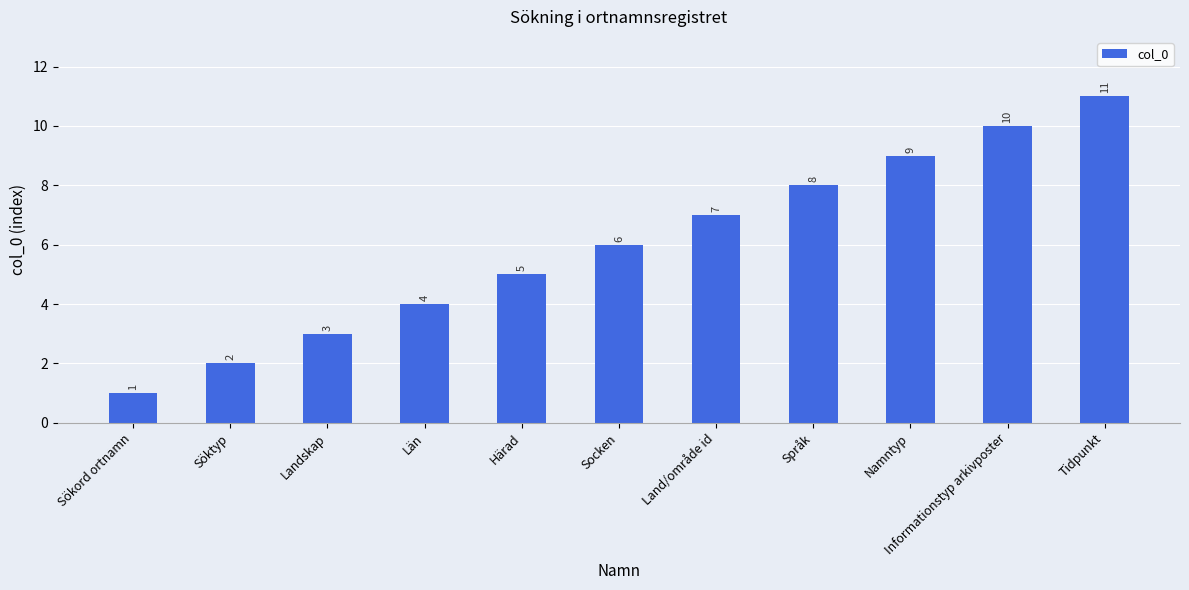

What is the difference between the values at Härad and Språk?

3